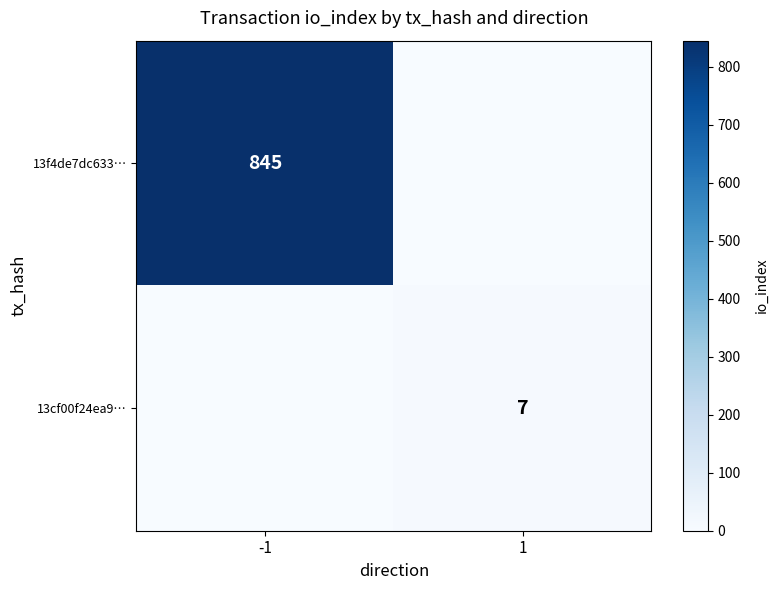

The value of 13f4de7dc633… at -1 is 215. True or false?

False